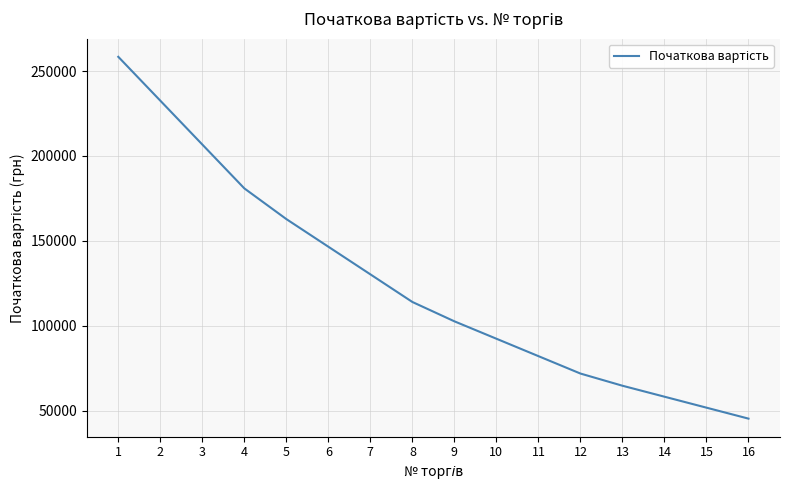

At which label does the data first exceed 113955?

1